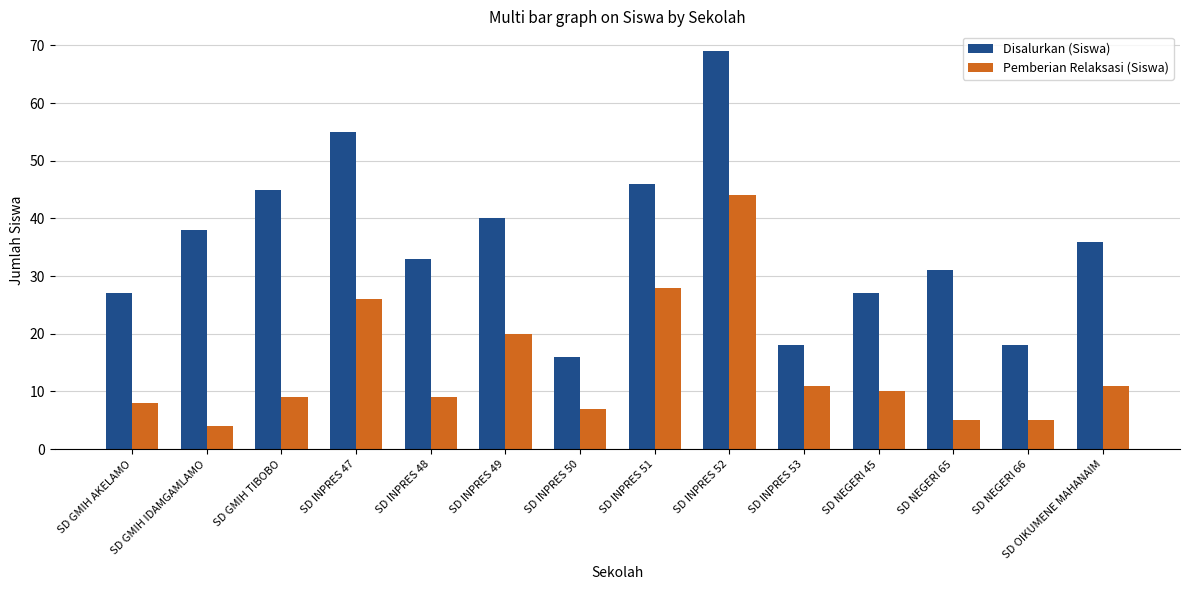

Which series has the largest range (max minus min)?

Disalurkan (Siswa)